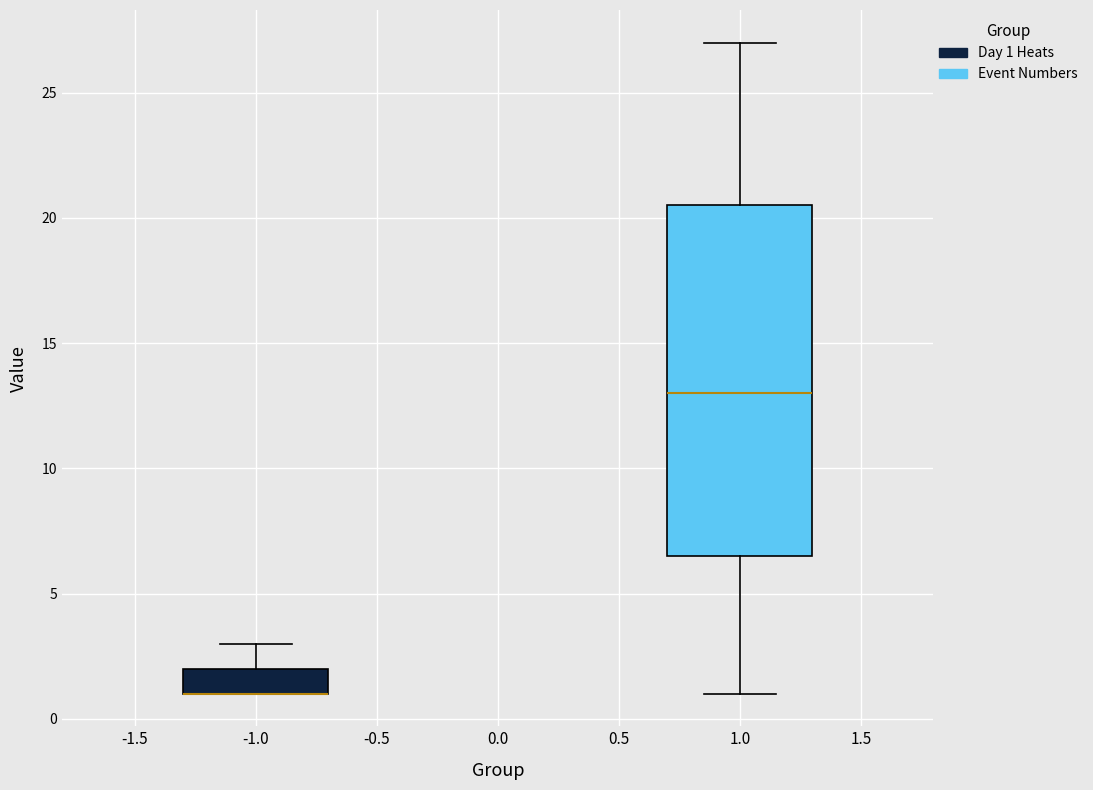

Where is the upper edge of the box at x = -1.0 on the y-axis? The values are not printed on the chart, so give them approximately, as read against the axis.

2.0